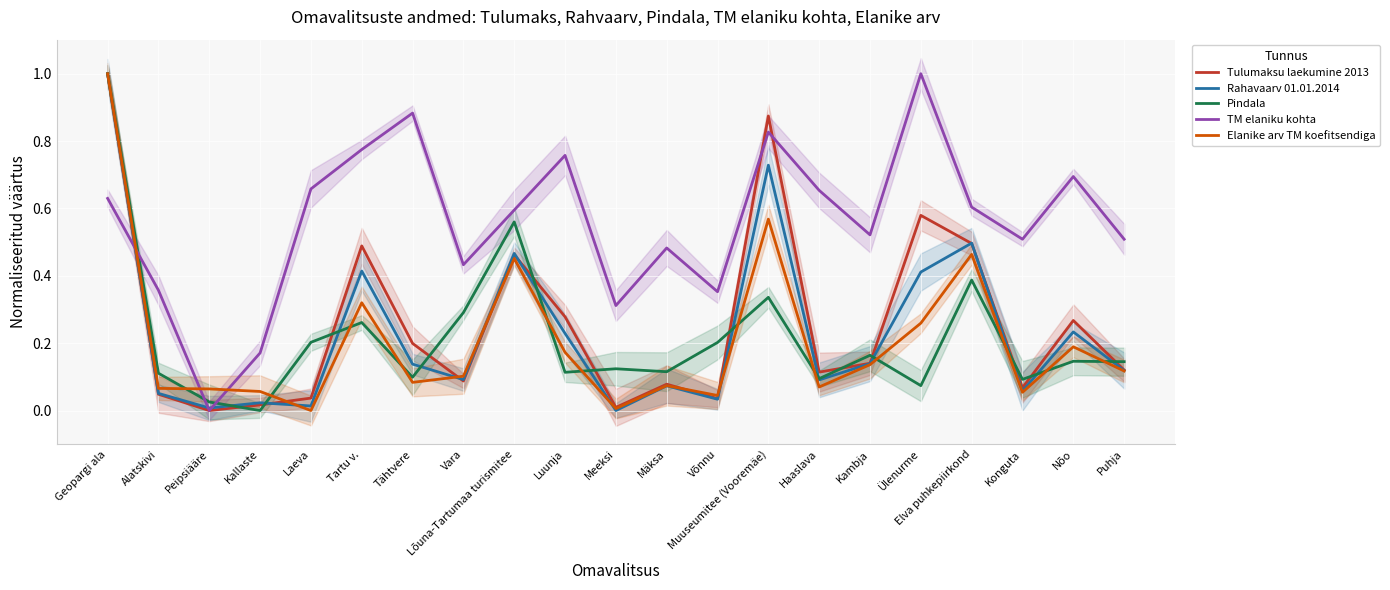

How many times do Rahavaarv 01.01.2014 and Elanike arv TM koefitsendiga cross each other?

5